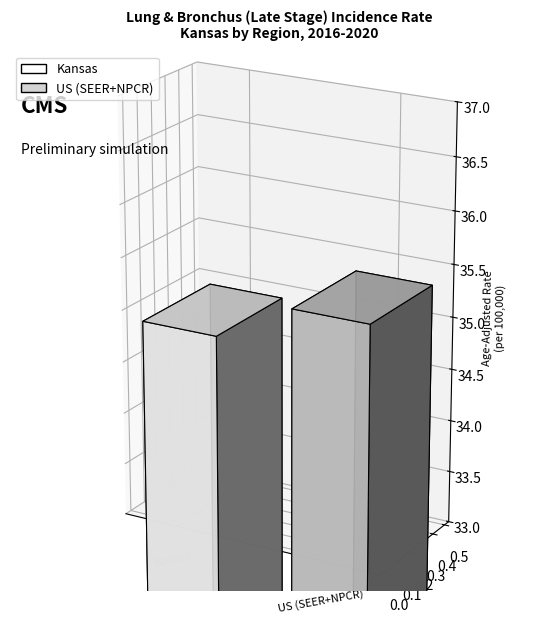

The chart shows a value of 10.0 at US (SEER+NPCR). True or false?

False